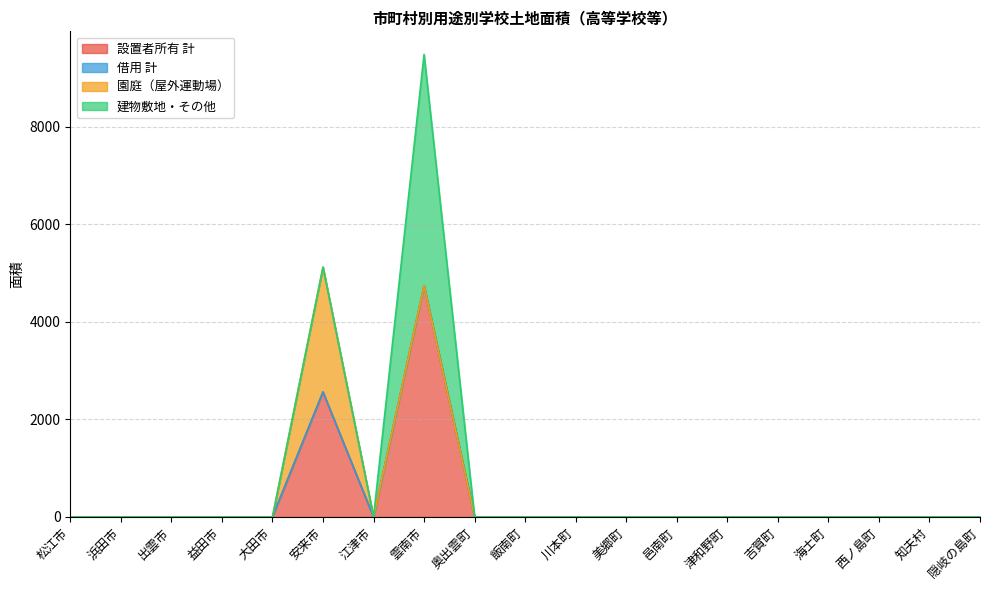

True or false: 園庭（屋外運動場） and 設置者所有 計 cross at least once.

False